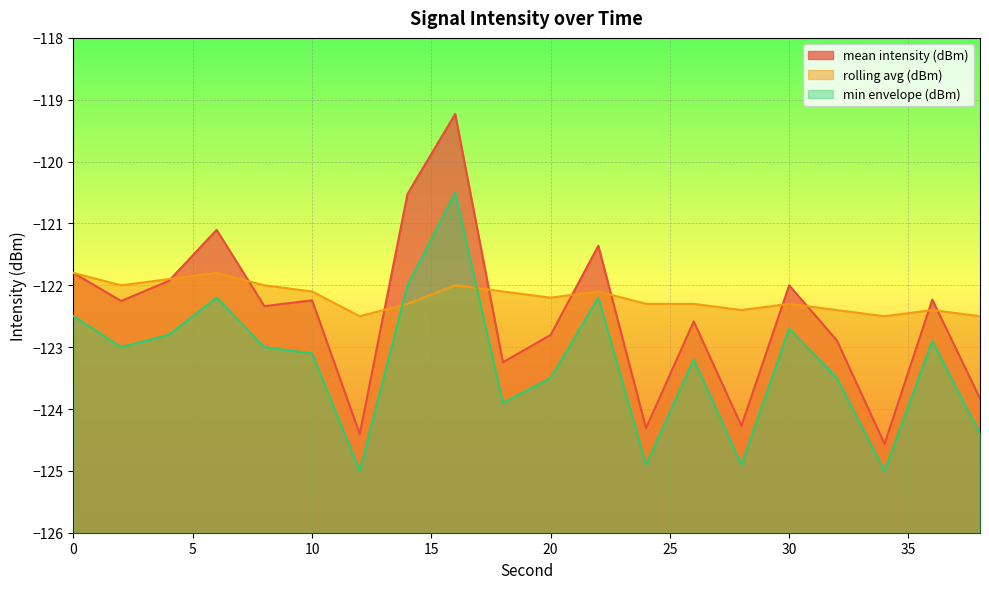

How many data points in rolling avg (dBm) are less than -122?

14